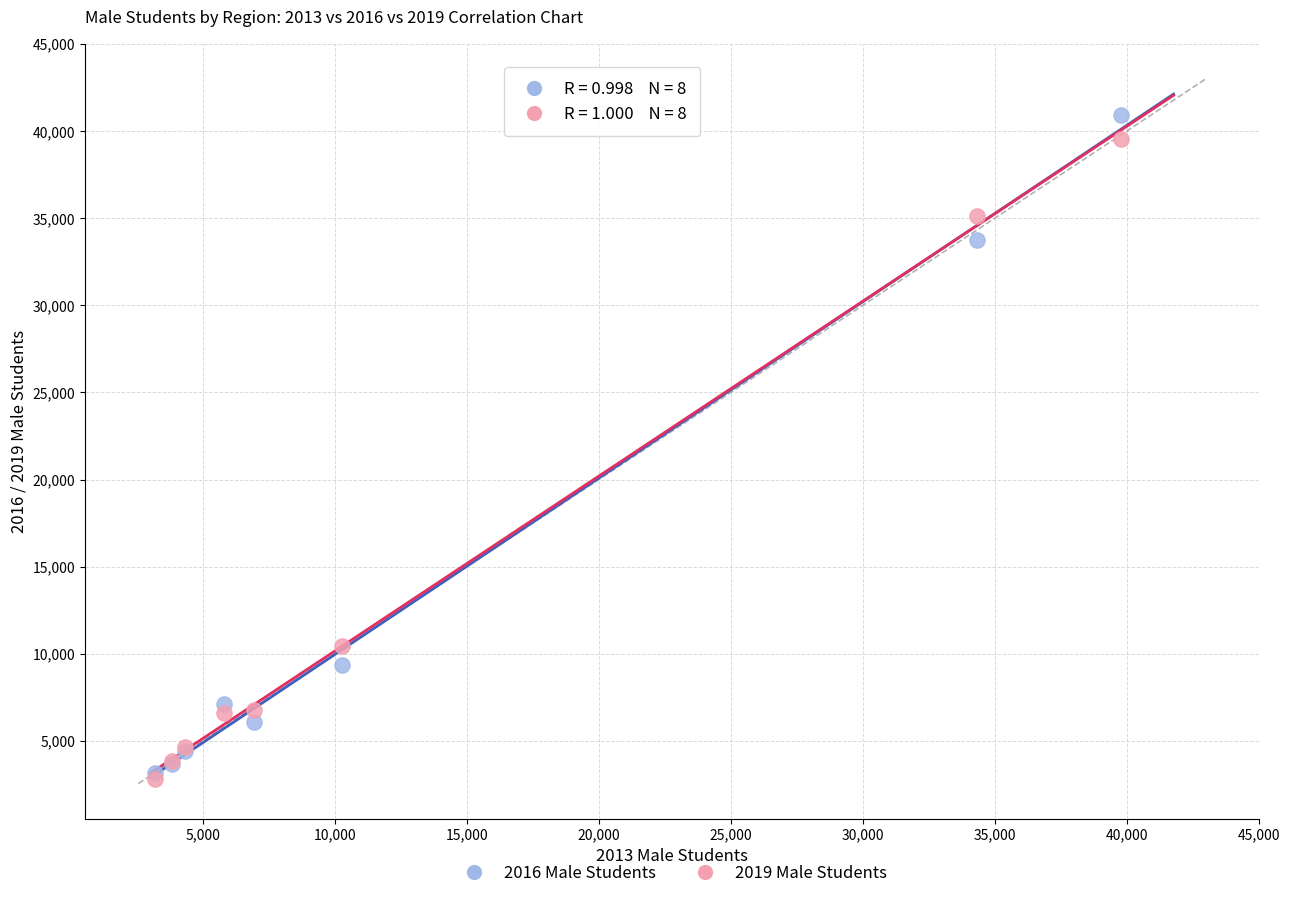

Which series has the largest Y range (max minus min)?

2016 Male Students